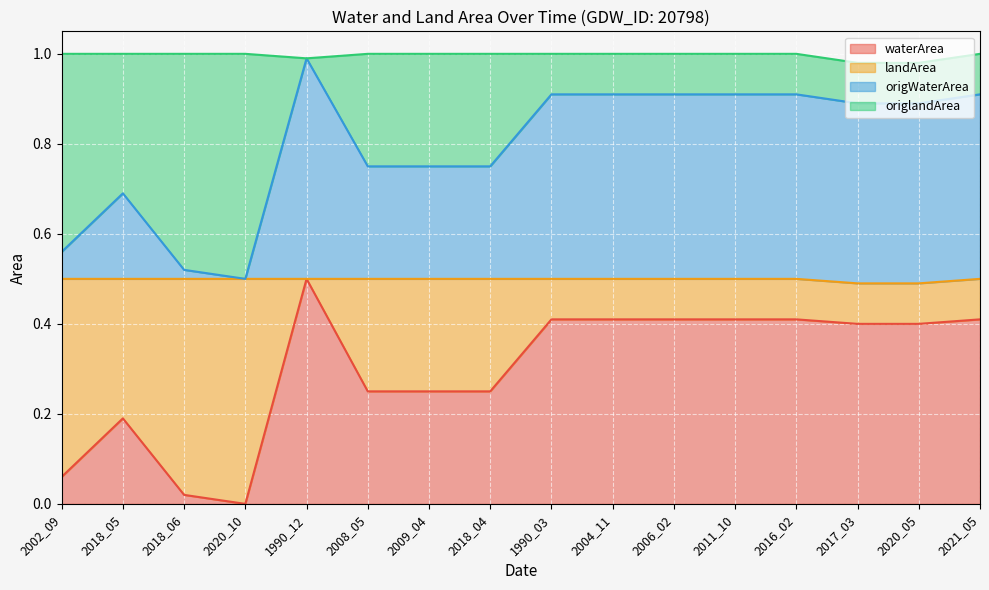

Where is waterArea nearest to the value 0?

2020_10